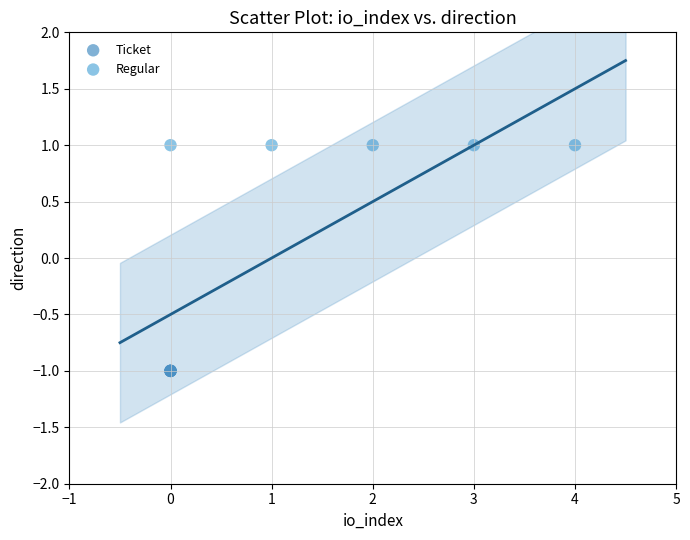

Which series reaches the minimum Y coordinate?

Ticket